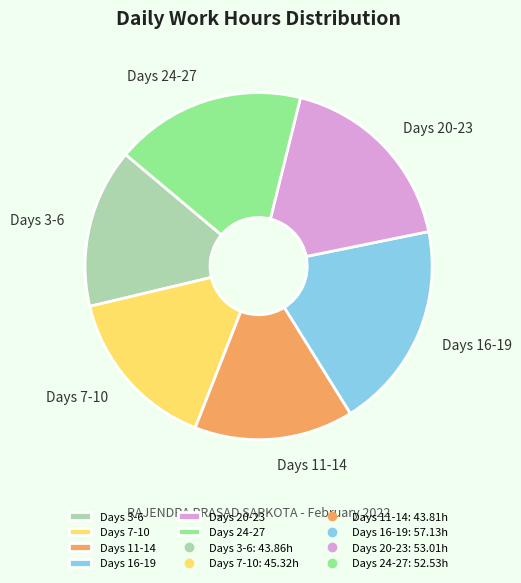

Is it true that Days 24-27 is 29% of the pie?

False